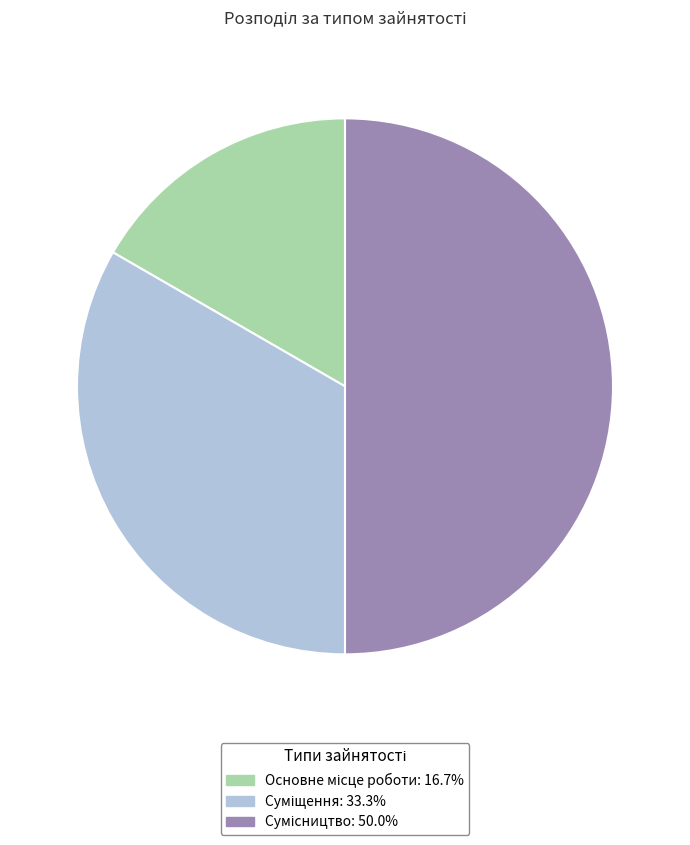

Rank the categories by value from highest to lowest.

Сумісництво, Суміщення, Основне місце роботи